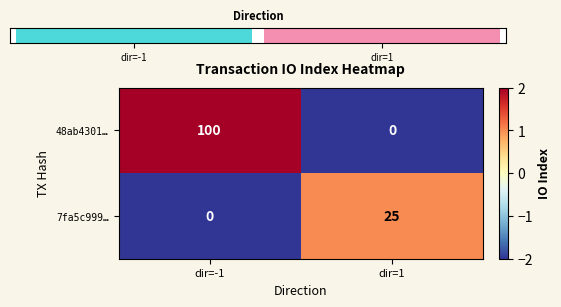

True or false: 48ab4301… has a value of 170 at dir=-1.

False